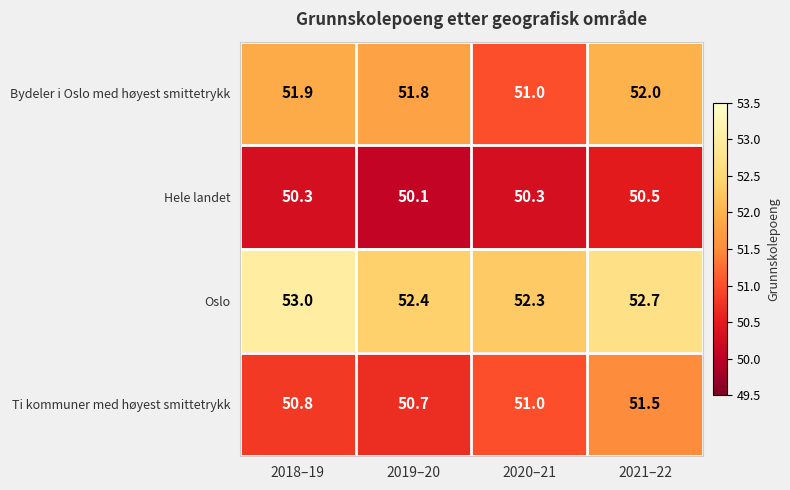

At which category is the sum across all series the highest?

2021–22